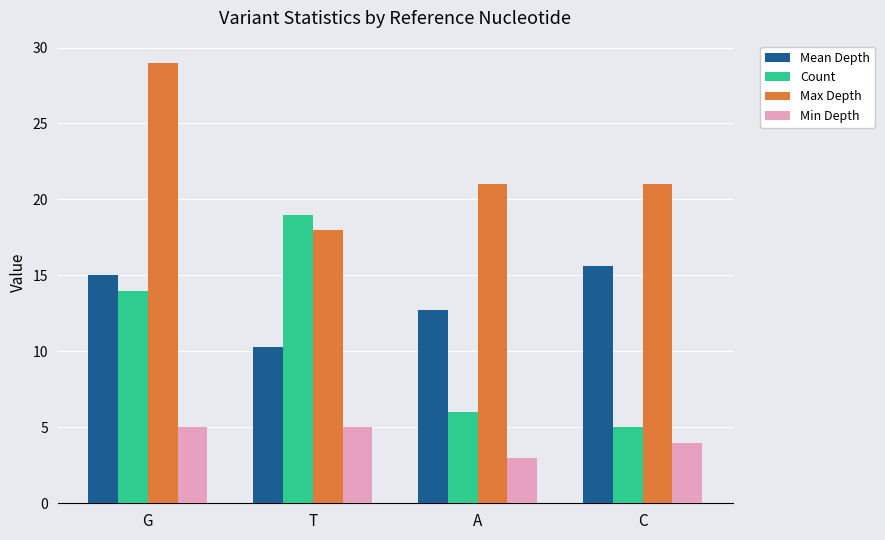

Rank the series by their maximum value, from lowest to highest.

Min Depth, Mean Depth, Count, Max Depth